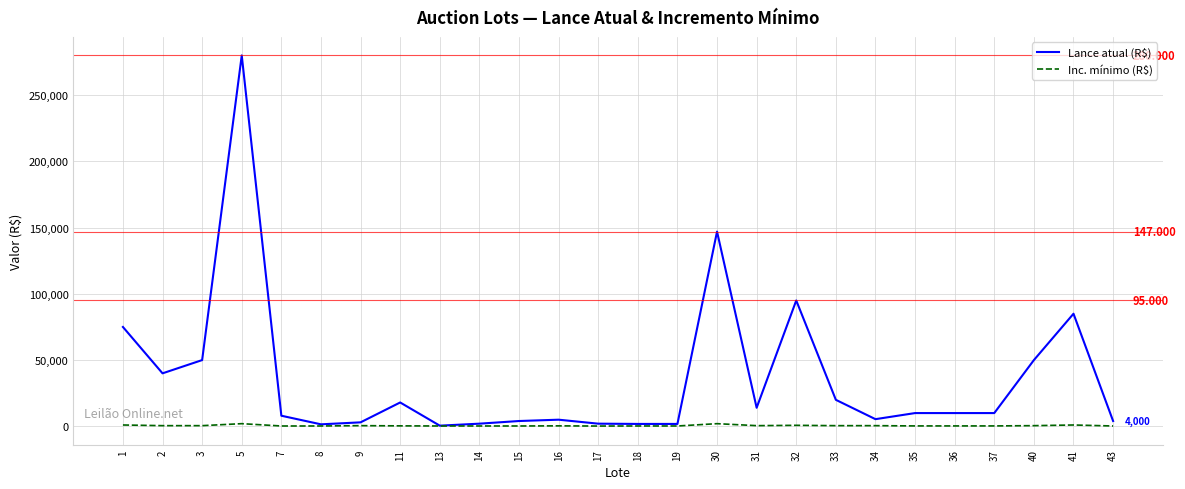

Which series has the widest spread of values?

Lance atual (R$)